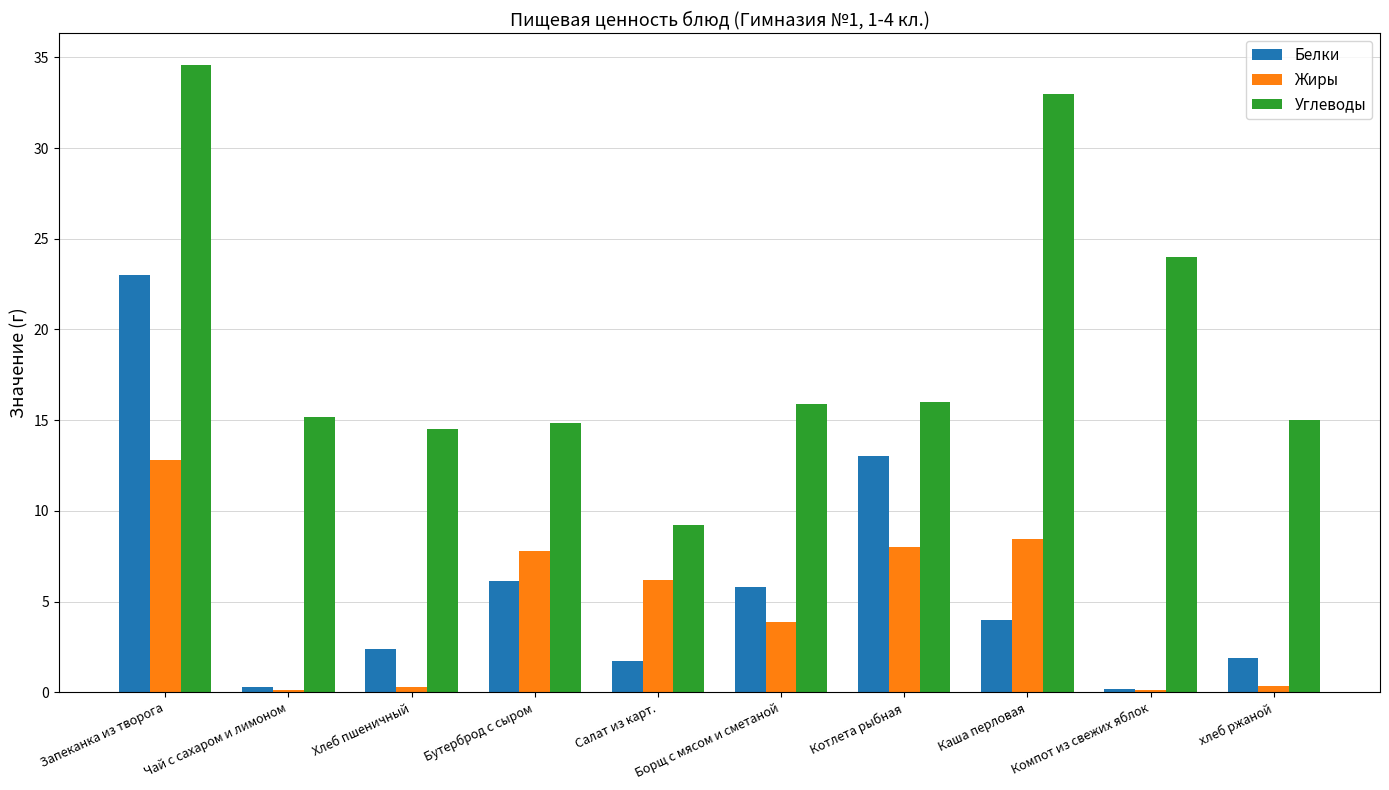

Between Запеканка из творога and хлеб ржаной, which series saw the biggest shift?

Белки